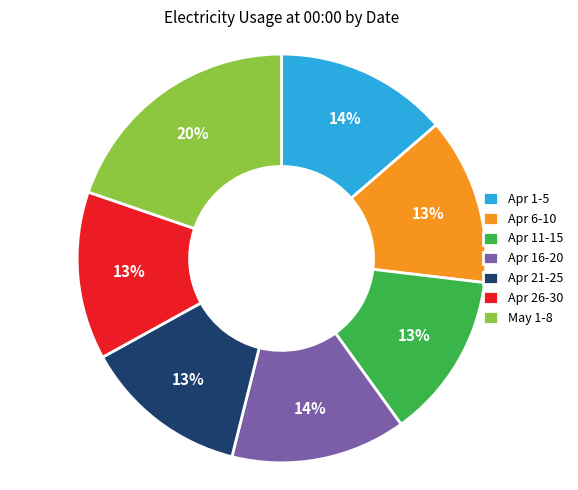

Count the number of slices in the pie.

7